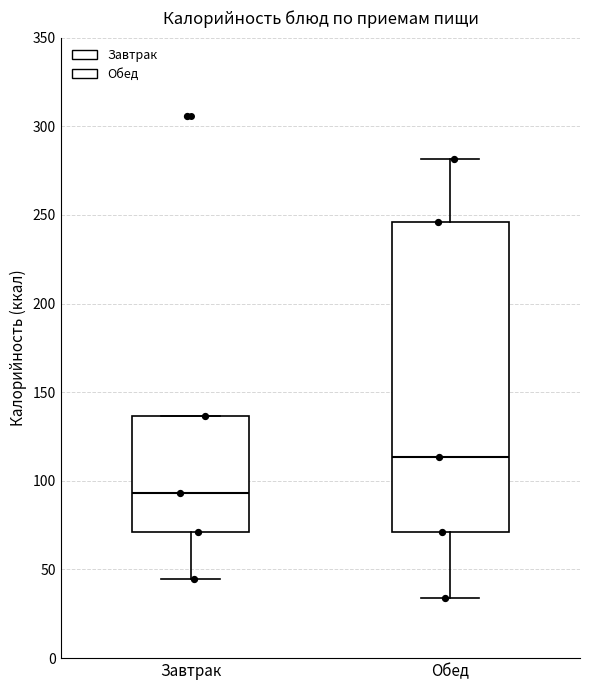

Which box's median line is the lowest?

Завтрак